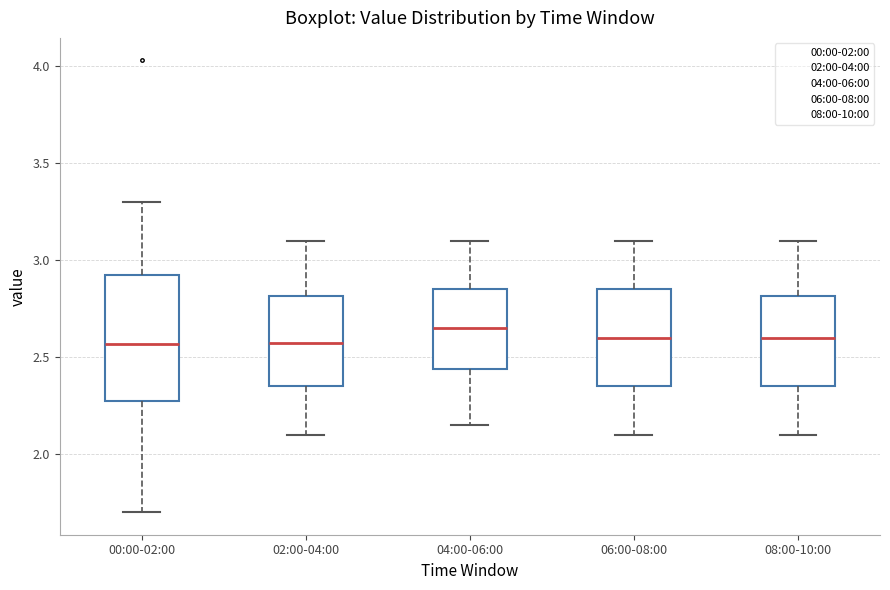

Reading left to right, transcribe this box plot: for each box, give where its median line is, the range the box spans, and where its two whiskers end, as read against the y-axis. The values are not printed on the chart, so give them approximately, as read against the axis.

00:00-02:00: median 2.55, box 2.25 to 2.95, whiskers 1.70 to 3.30
02:00-04:00: median 2.60, box 2.35 to 2.80, whiskers 2.10 to 3.10
04:00-06:00: median 2.65, box 2.45 to 2.85, whiskers 2.15 to 3.10
06:00-08:00: median 2.60, box 2.35 to 2.85, whiskers 2.10 to 3.10
08:00-10:00: median 2.60, box 2.35 to 2.80, whiskers 2.10 to 3.10